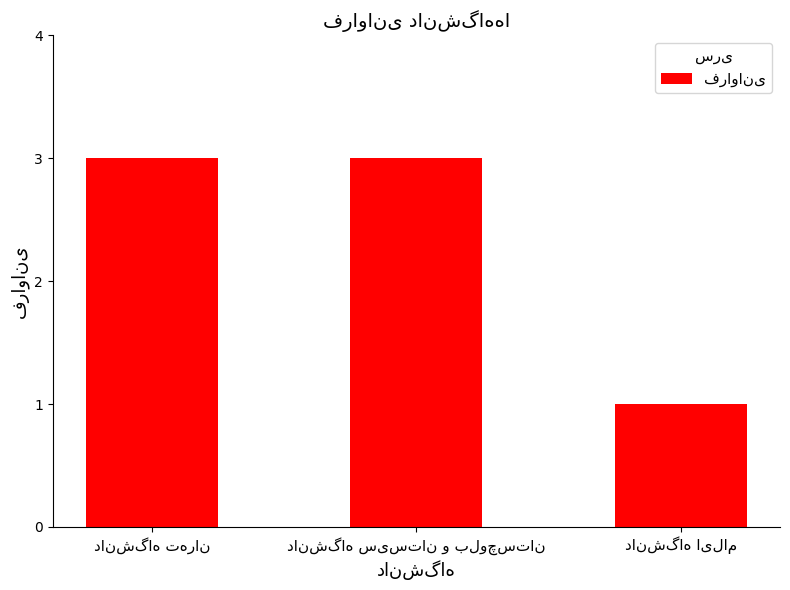

What is the maximum value shown in the chart?

3